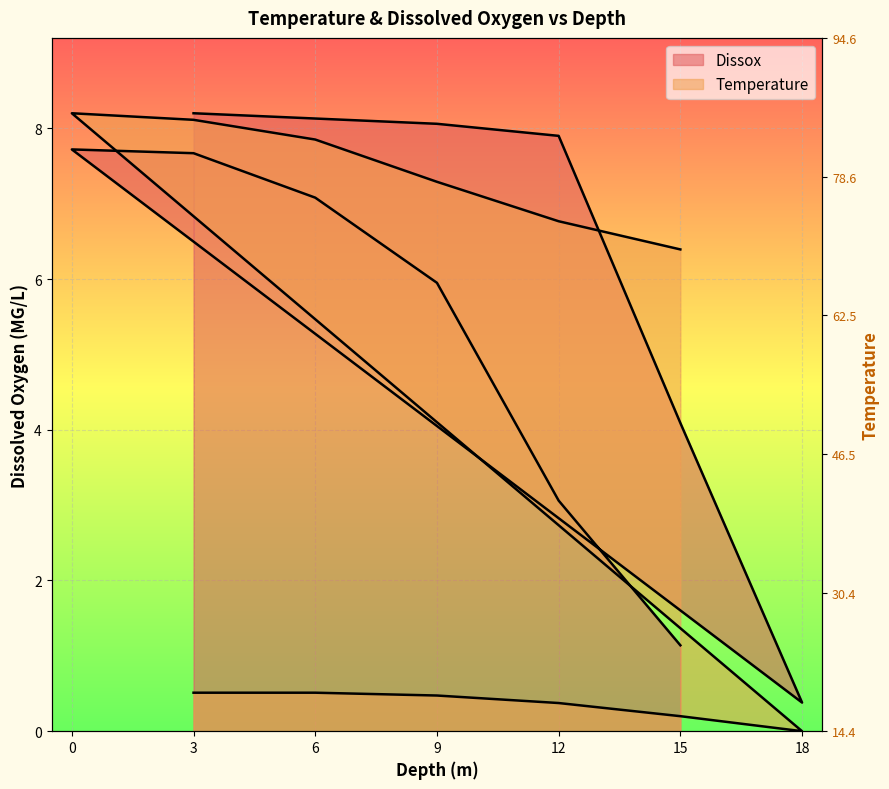

How many interior local valleys does the Dissox series have?

1